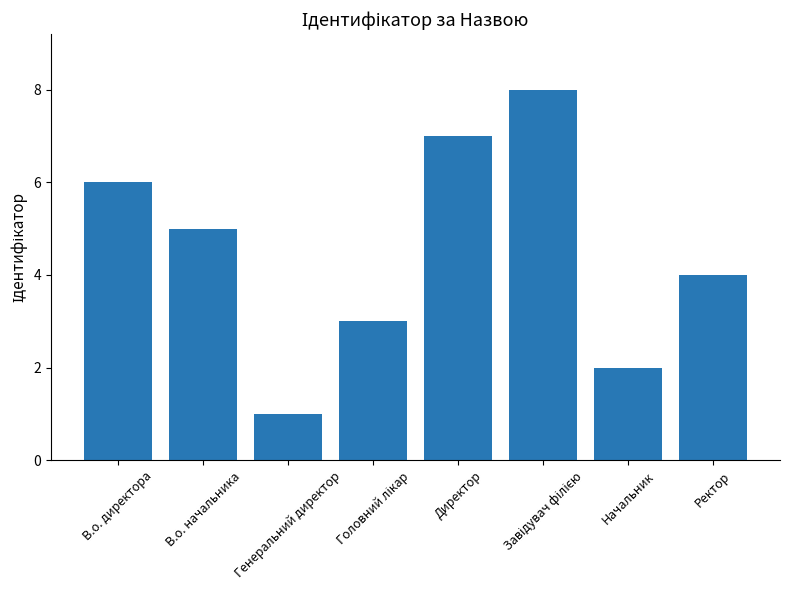

Reading left to right, list all the values displayed in this chart.

6	5	1	3	7	8	2	4